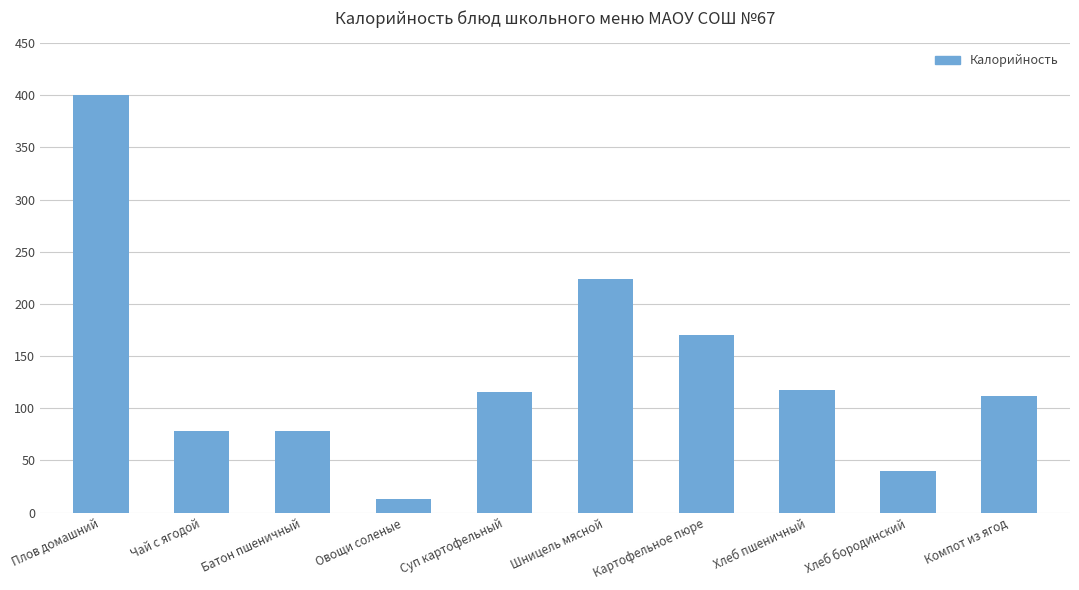

The value at Хлеб бородинский is 11.5. True or false?

False